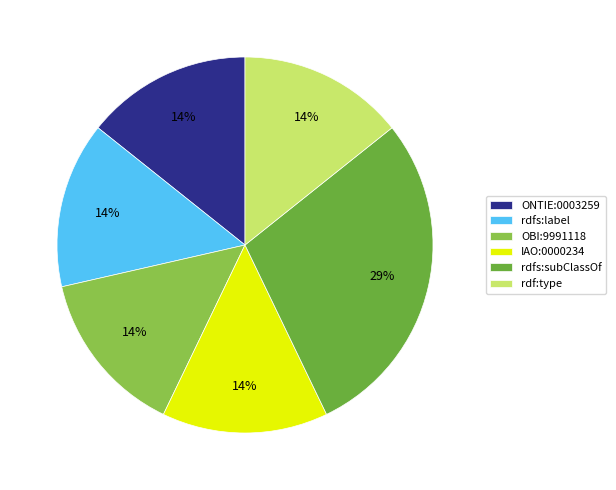

Does rdfs:subClassOf represent more than half of the total?

No